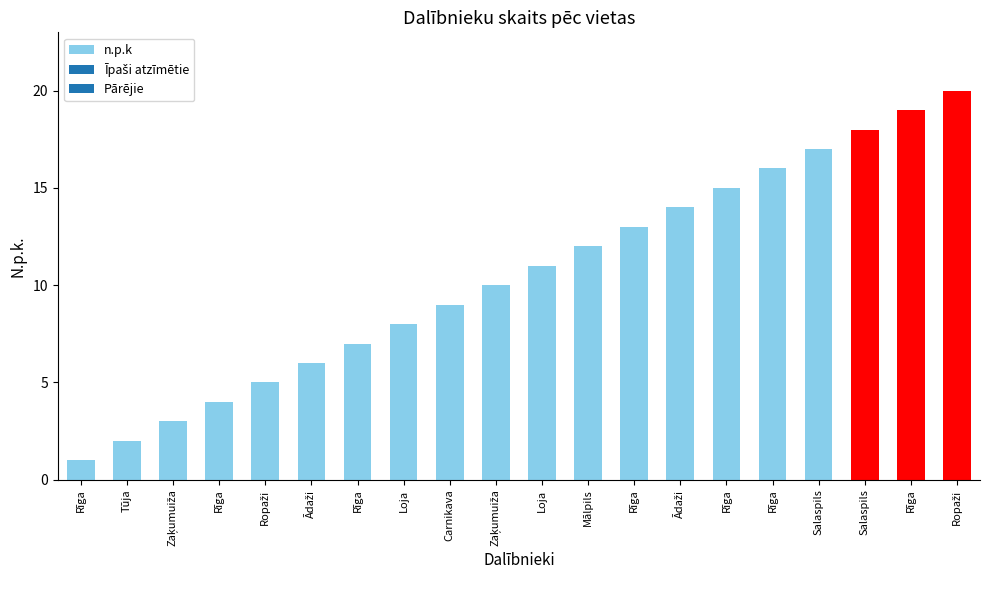

What is the difference between the second highest and second lowest values?

17